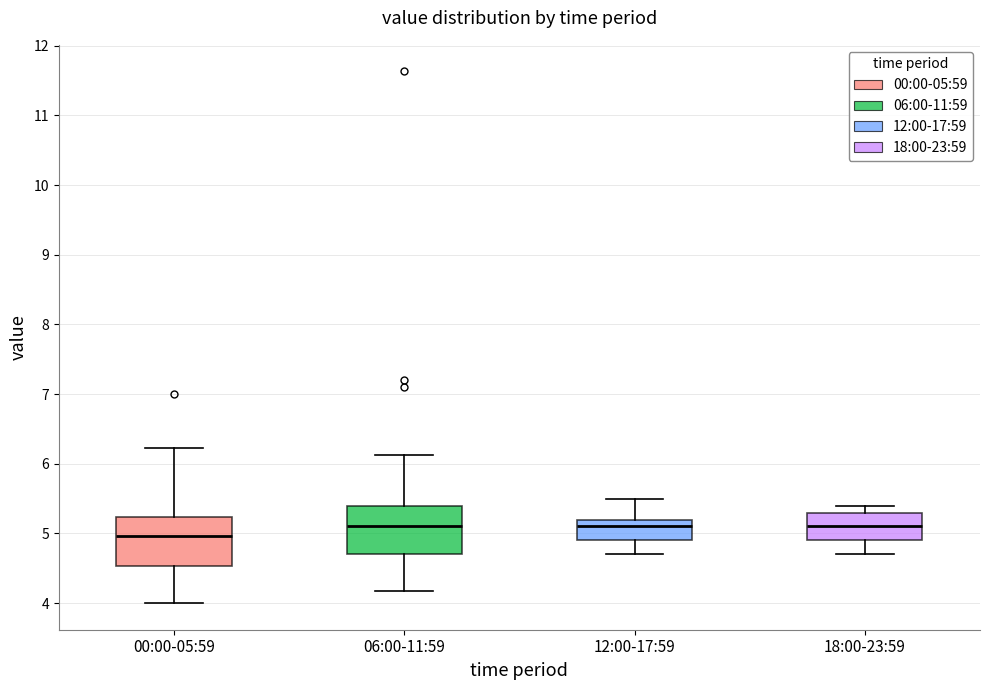

Reading left to right, read every box against the y-axis: the position of its median line, the range the box covers, and the ends of its whiskers. The values are not printed on the chart, so give them approximately, as read against the axis.

00:00-05:59: median 5.0, box 4.5 to 5.2, whiskers 4.0 to 6.2
06:00-11:59: median 5.1, box 4.7 to 5.4, whiskers 4.2 to 6.1
12:00-17:59: median 5.1, box 4.9 to 5.2, whiskers 4.7 to 5.5
18:00-23:59: median 5.1, box 4.9 to 5.3, whiskers 4.7 to 5.4